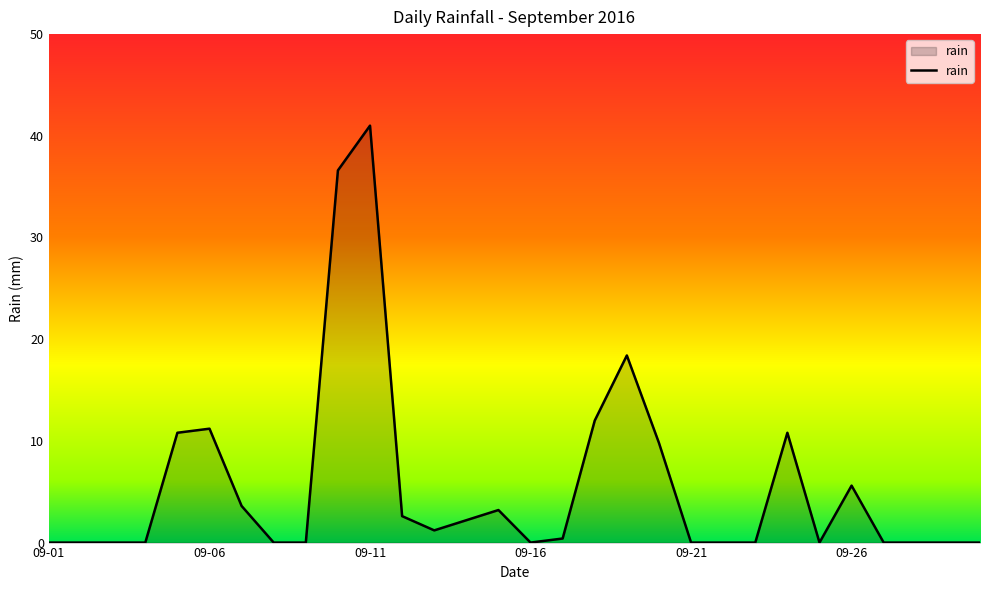

What is the maximum value shown in the chart?

41.0